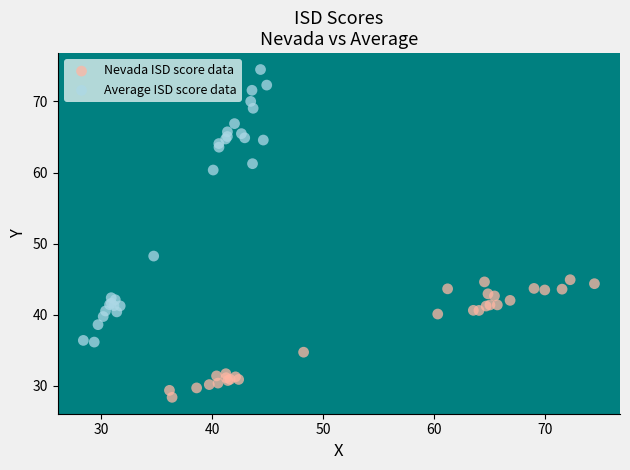

Which series contains the lowest Y value?

Nevada ISD score data